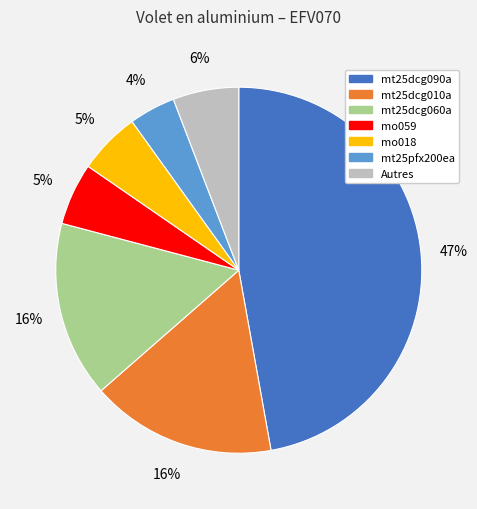

Count the number of slices in the pie.

7